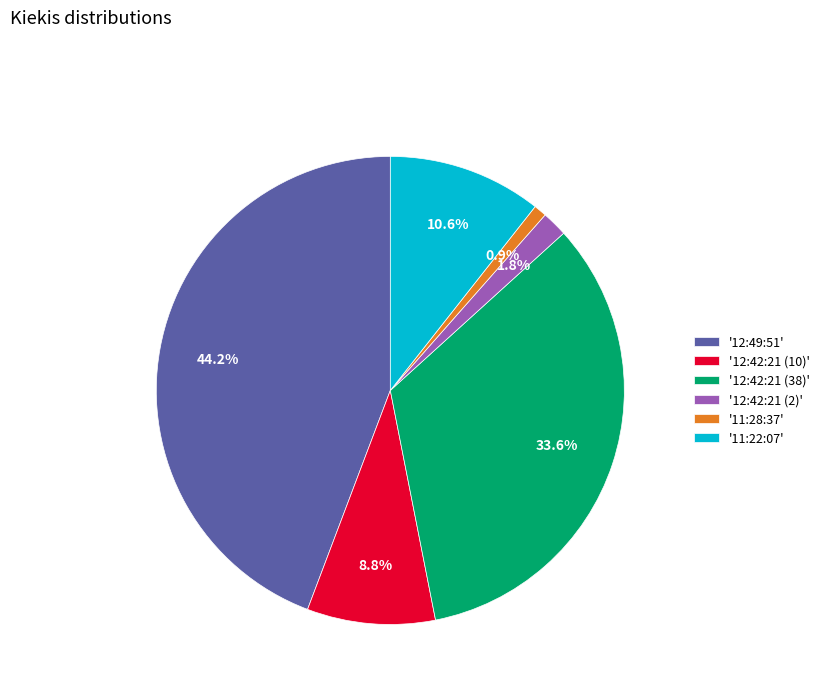

Between '12:49:51' and '11:28:37', which is larger?

'12:49:51'